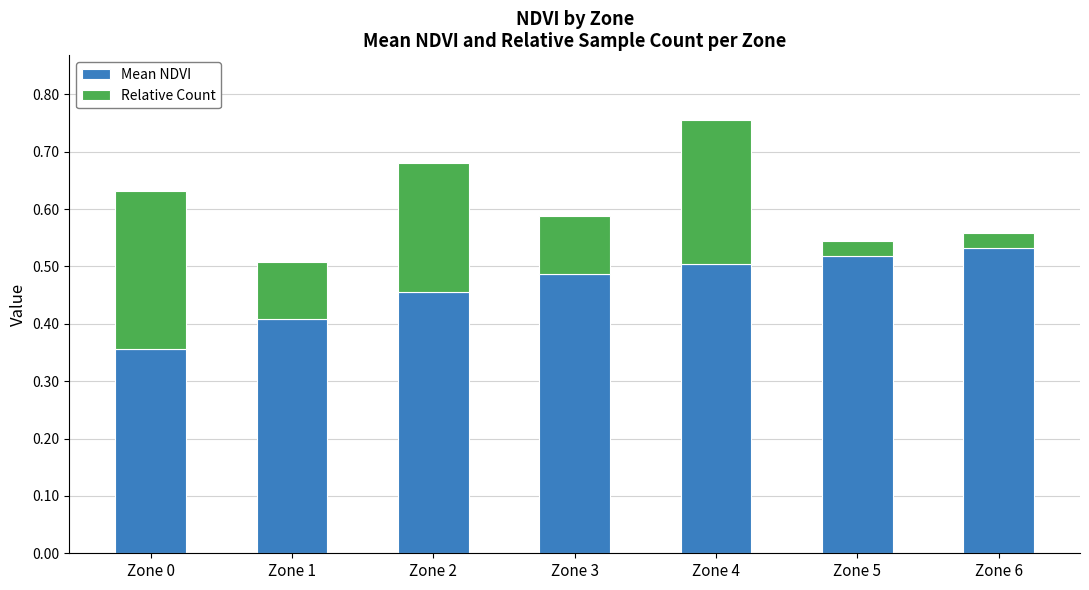

Is it true that Mean NDVI equals 0.5 at Zone 2?

True